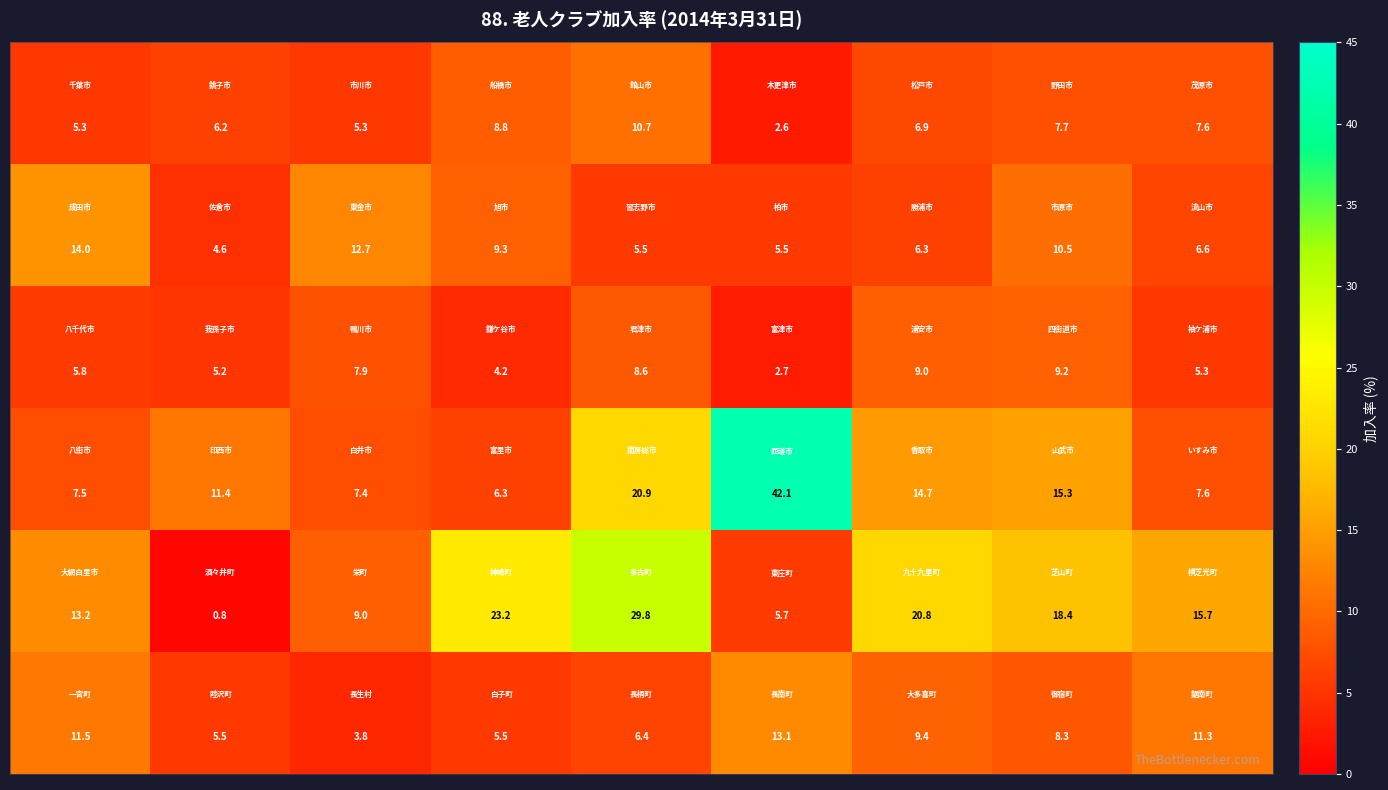

What is the greatest value displayed?

42.1